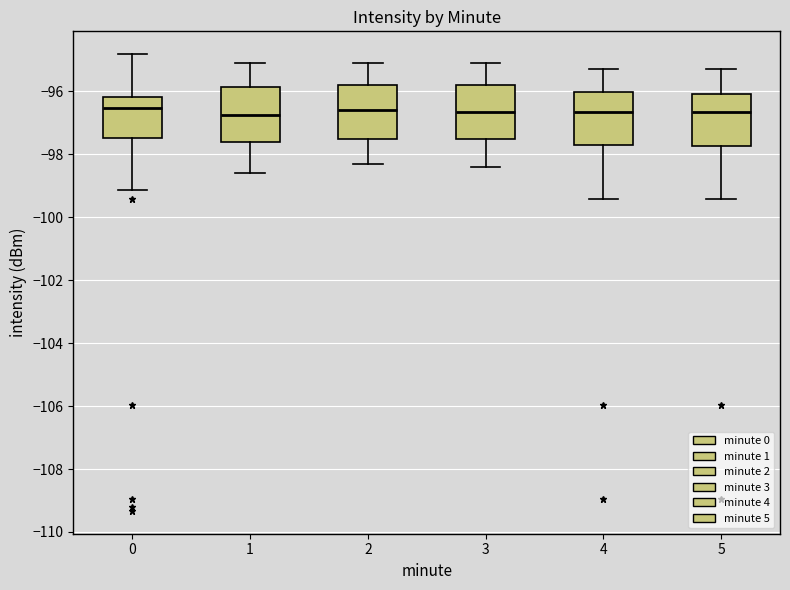

Reading left to right, transcribe this box plot: for each box, give where its median line is, the range the box spans, and where its two whiskers end, as read against the y-axis. The values are not printed on the chart, so give them approximately, as read against the axis.

0: median -96.6, box -97.4 to -96.2, whiskers -99.2 to -94.8
1: median -96.8, box -97.6 to -95.8, whiskers -98.6 to -95.0
2: median -96.6, box -97.4 to -95.8, whiskers -98.2 to -95.0
3: median -96.6, box -97.6 to -95.8, whiskers -98.4 to -95.0
4: median -96.6, box -97.8 to -96.0, whiskers -99.4 to -95.2
5: median -96.6, box -97.8 to -96.0, whiskers -99.4 to -95.2